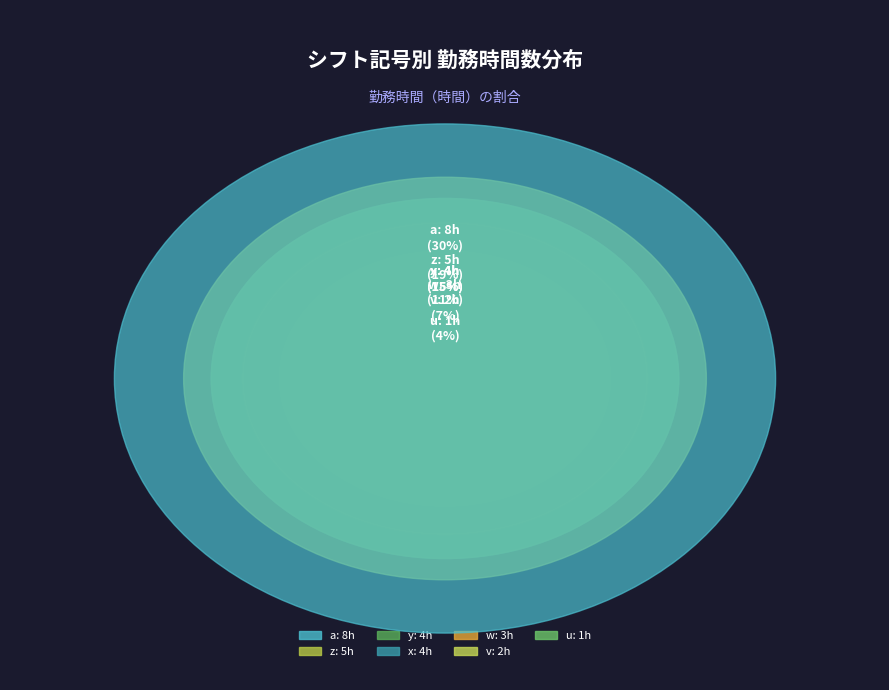

Rank the categories by value from highest to lowest.

a, z, x, y, w, v, u